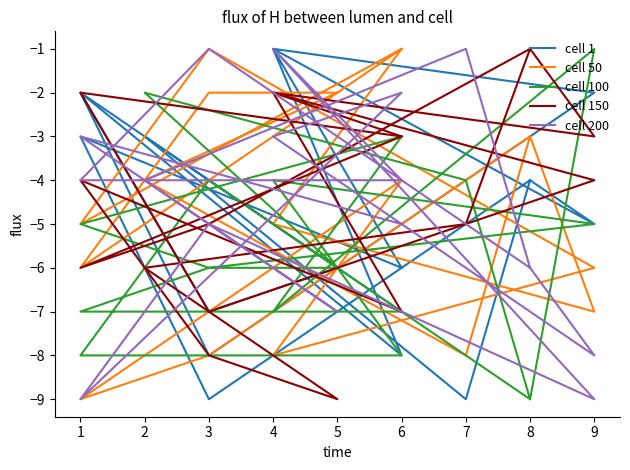

How many cell 150 values are between -6 and -2?

12